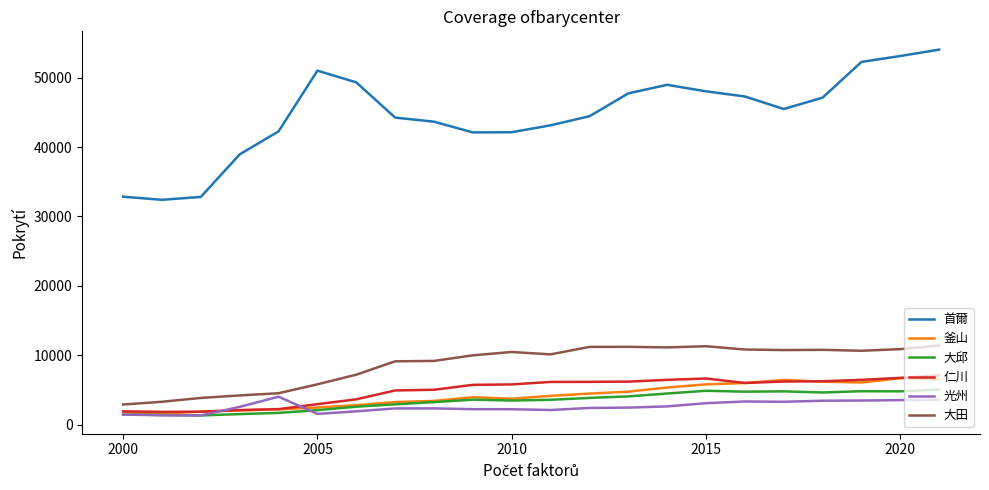

True or false: 首爾 and 仁川 intersect in this chart.

False